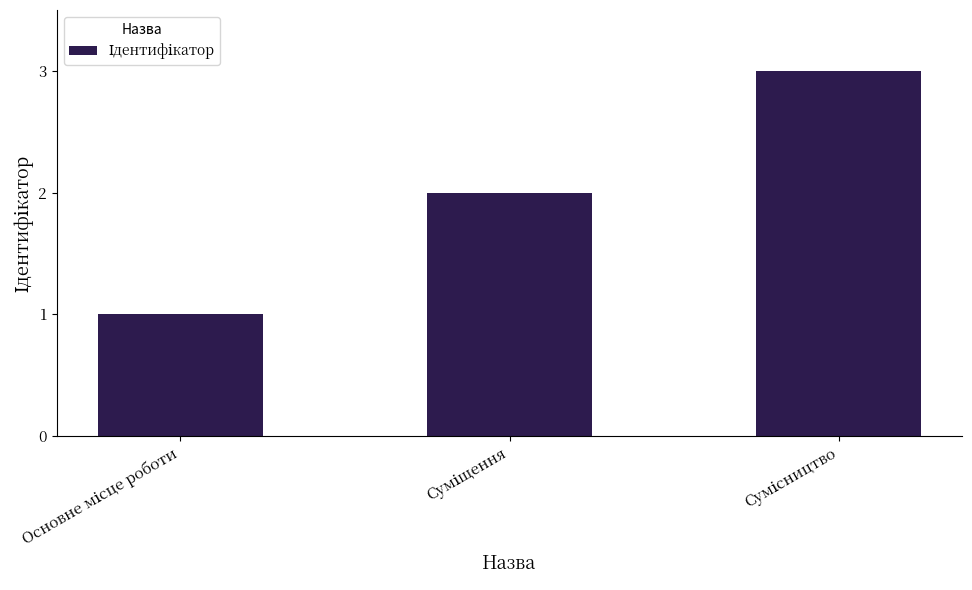

What is the sum of all values?

6